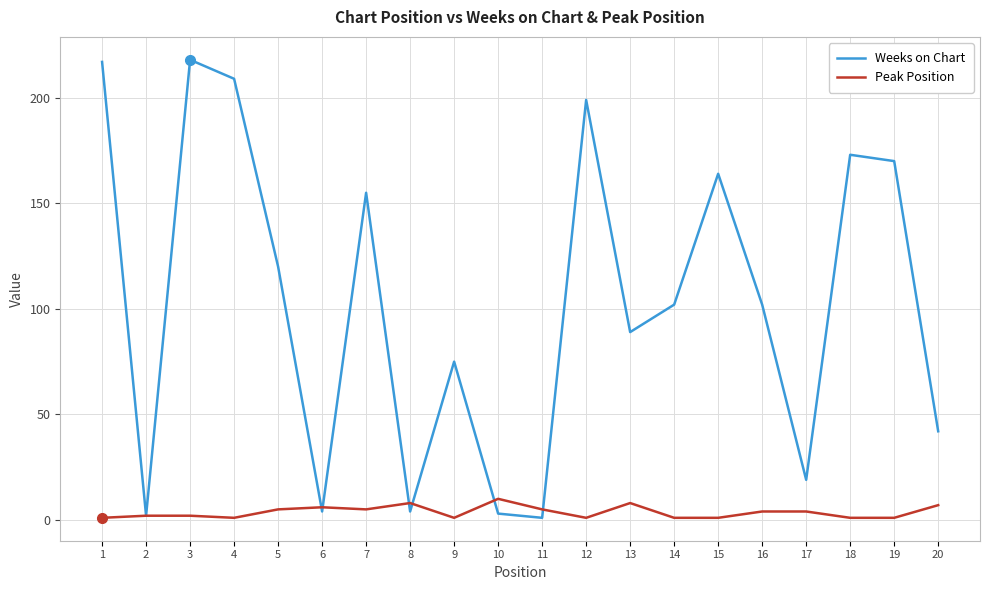

Is the value of Weeks on Chart at 4 greater than the value of Peak Position at 2?

Yes